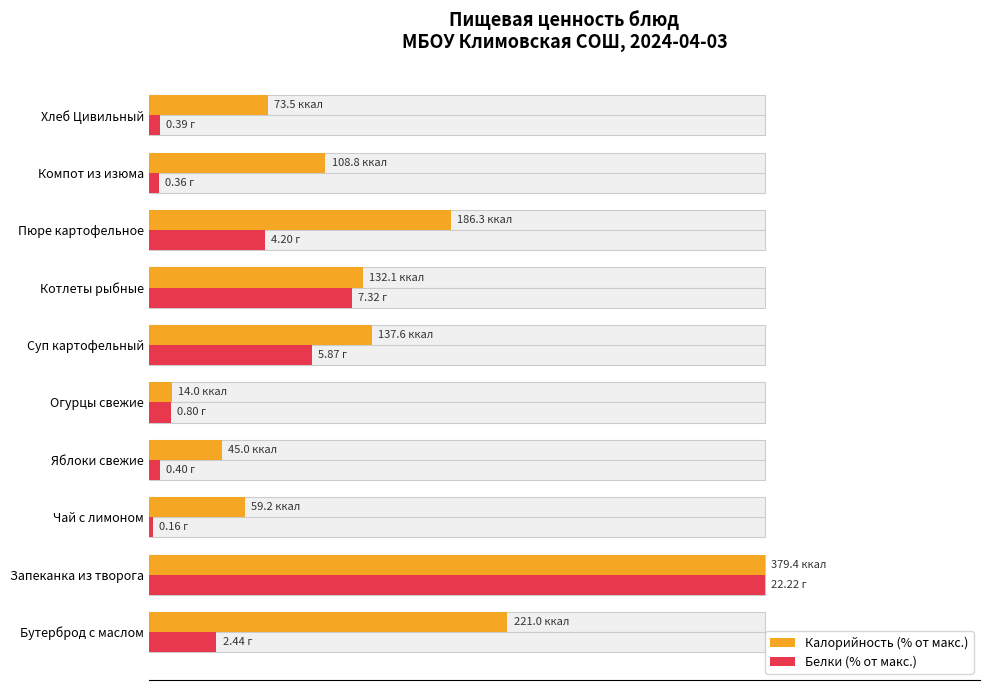

Count the number of data series in this chart.

2